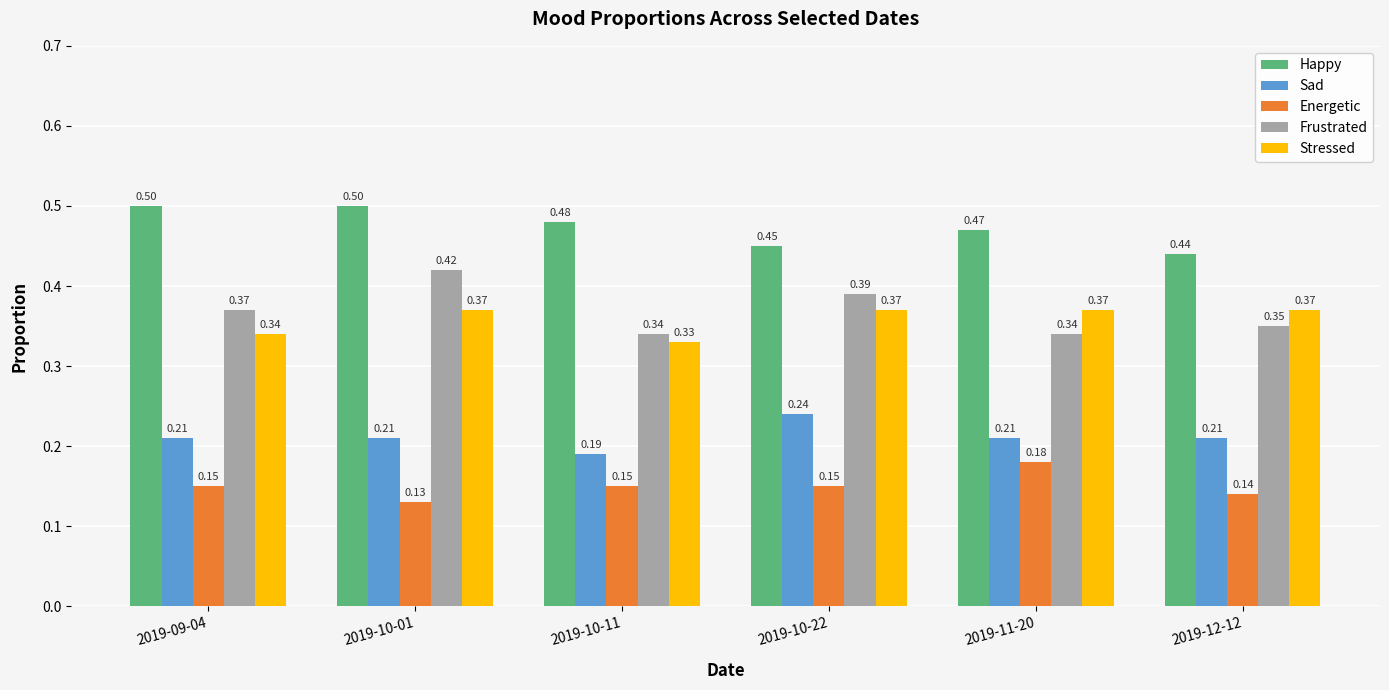

Which series changed the most between 2019-10-22 and 2019-12-12?

Frustrated